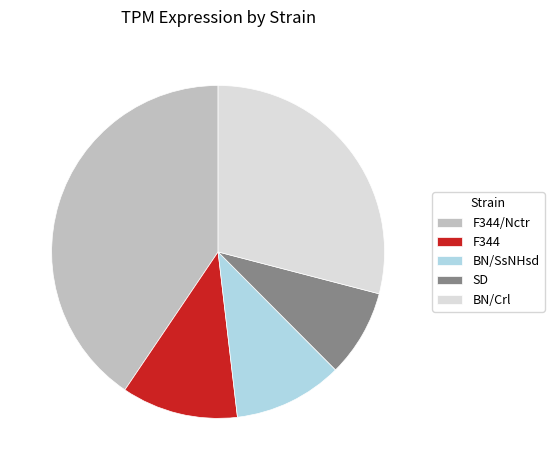

Combined, do BN/SsNHsd and BN/Crl account for over 50%?

No